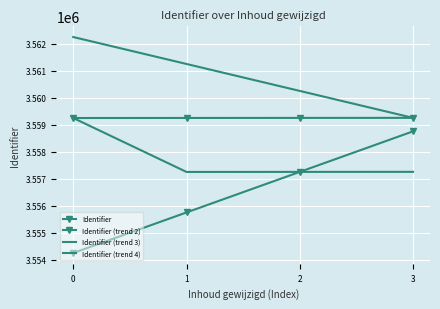

True or false: Identifier (trend 4) and Identifier (trend 3) cross at least once.

False